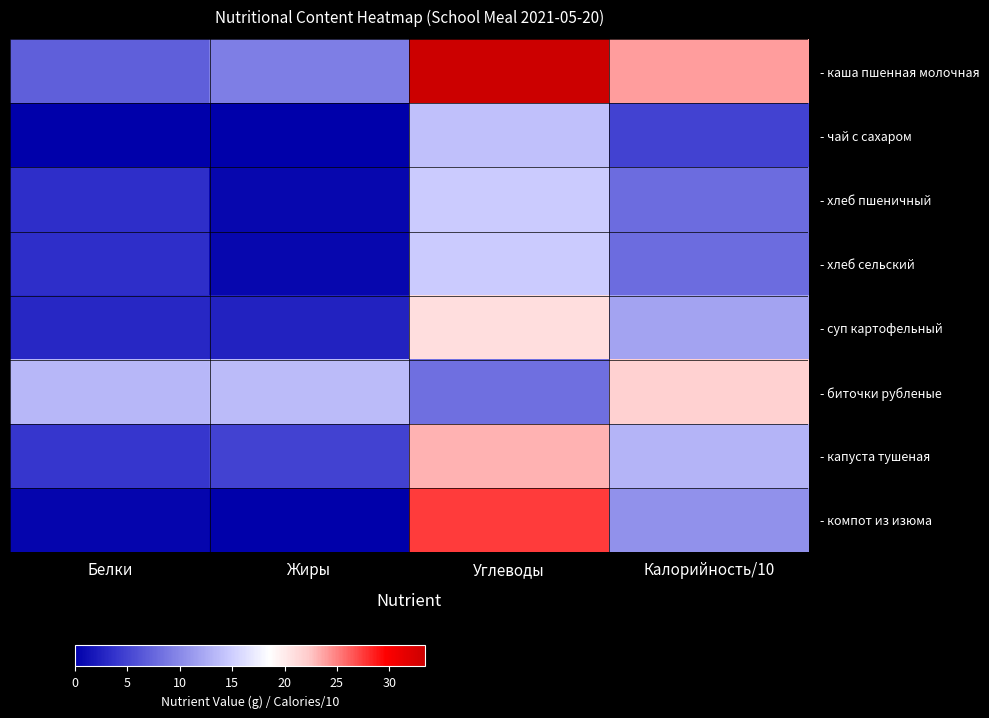

Reading left to right, list all the values displayed in this chart.

- каша пшенная молочная: Белки=7.0	Жиры=9.2	Углеводы=33.4	Калорийность/10=24.0
- чай с сахаром: Белки=0.0	Жиры=0.0	Углеводы=14.0	Калорийность/10=4.9
- хлеб пшеничный: Белки=3.4	Жиры=0.6	Углеводы=14.8	Калорийность/10=7.9
- хлеб сельский: Белки=3.4	Жиры=0.6	Углеводы=14.8	Калорийность/10=7.9
- суп картофельный: Белки=2.9	Жиры=2.5	Углеводы=21.0	Калорийность/10=12.0
- биточки рубленые: Белки=13.4	Жиры=13.6	Углеводы=8.1	Калорийность/10=21.8
- капуста тушеная: Белки=3.9	Жиры=4.8	Углеводы=23.2	Калорийность/10=13.1
- компот из изюма: Белки=0.4	Жиры=0.0	Углеводы=27.4	Калорийность/10=10.6